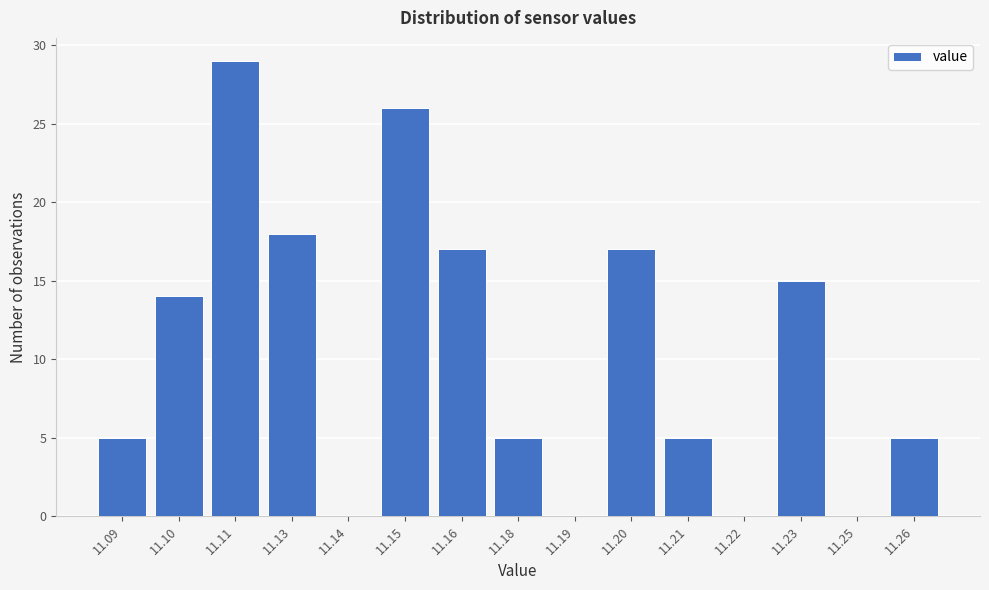

Reading left to right, list all the values displayed in this chart.

11.09=5	11.10=14	11.11=29	11.13=18	11.14=0	11.15=26	11.16=17	11.18=5	11.19=0	11.20=17	11.21=5	11.22=0	11.23=15	11.25=0	11.26=5